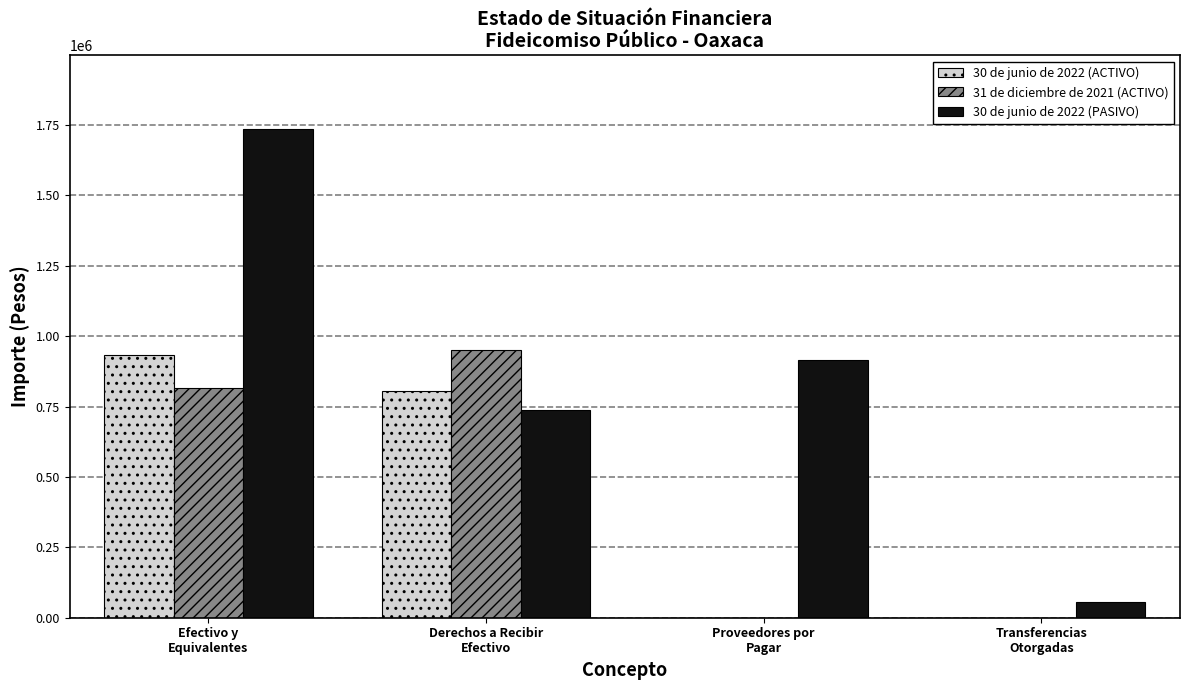

Reading left to right, transcribe all the data shown in this chart.

30 de junio de 2022 (ACTIVO): Efectivo y
Equivalentes=931964.4	Derechos a Recibir
Efectivo=805122.1	Proveedores por
Pagar=0.0	Transferencias
Otorgadas=0.0
31 de diciembre de 2021 (ACTIVO): Efectivo y
Equivalentes=816072.0	Derechos a Recibir
Efectivo=952169.5	Proveedores por
Pagar=0.0	Transferencias
Otorgadas=0.0
30 de junio de 2022 (PASIVO): Efectivo y
Equivalentes=1737086.5	Derechos a Recibir
Efectivo=736600.0	Proveedores por
Pagar=916245.9	Transferencias
Otorgadas=54240.6